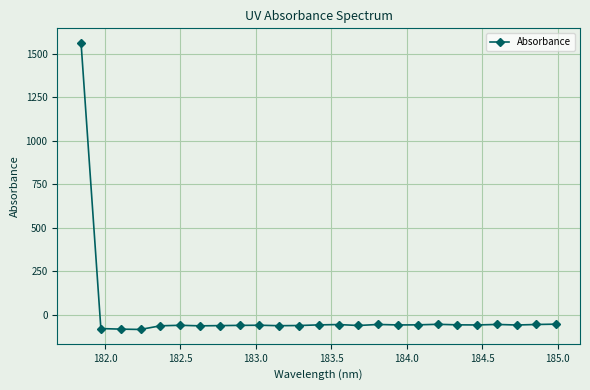

How many values are below zero?

24